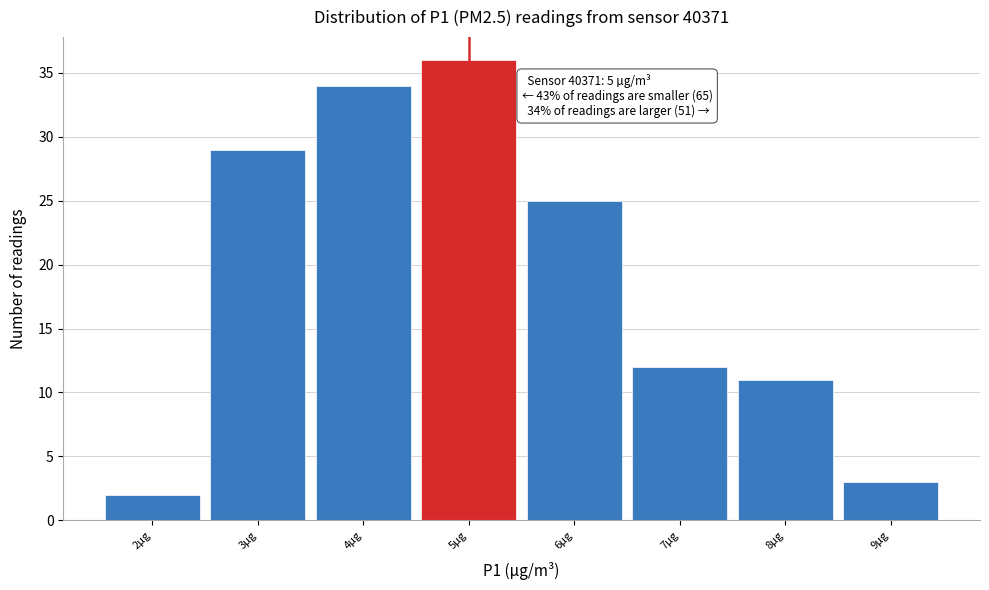

Which range on the x-axis has the tallest bar?

4.5 to 5.5